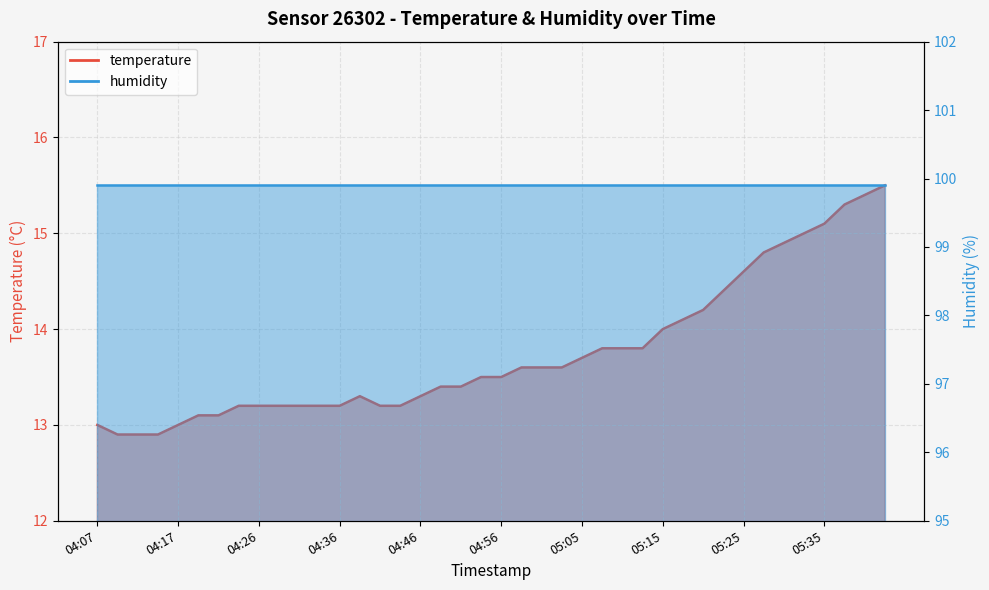

At which category does the data reach its first local peak?

04:39